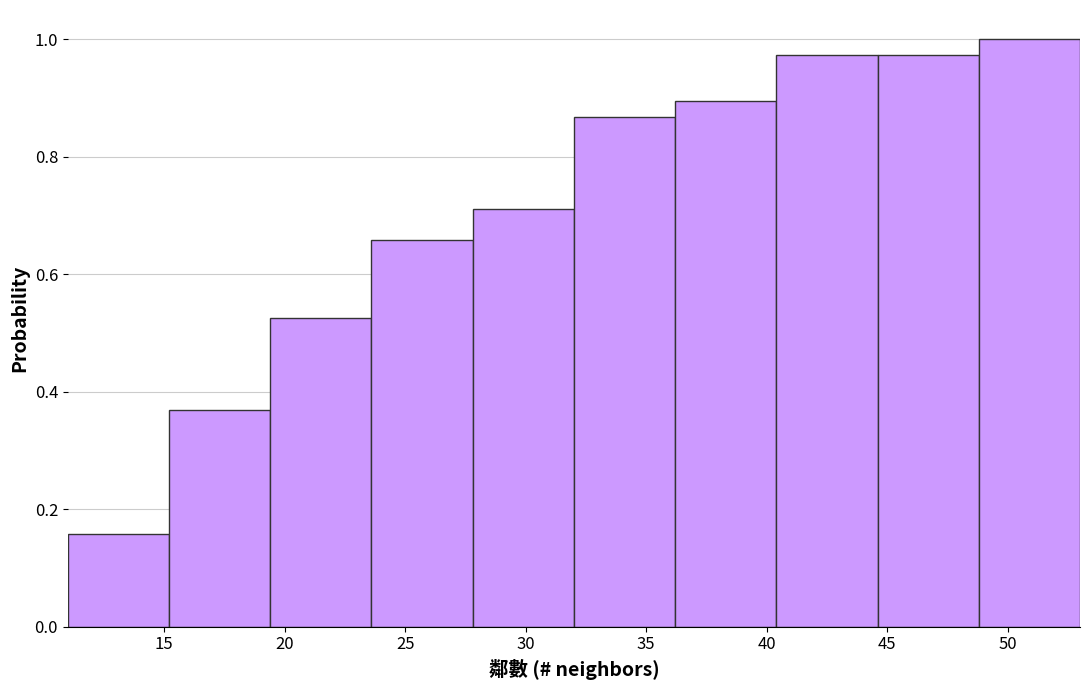

Reading left to right, list every bar in this chart as the range it spans on the x-axis followed by its height. Neither the bar edges nor the heights are printed on the chart, so give them approximately, as read against the axes.

11.0 to 15.2: 0.16
15.2 to 19.4: 0.36
19.4 to 23.6: 0.52
23.6 to 27.8: 0.66
27.8 to 32.0: 0.72
32.0 to 36.2: 0.86
36.2 to 40.4: 0.90
40.4 to 44.6: 0.98
44.6 to 48.8: 0.98
48.8 to 53.0: 1.00